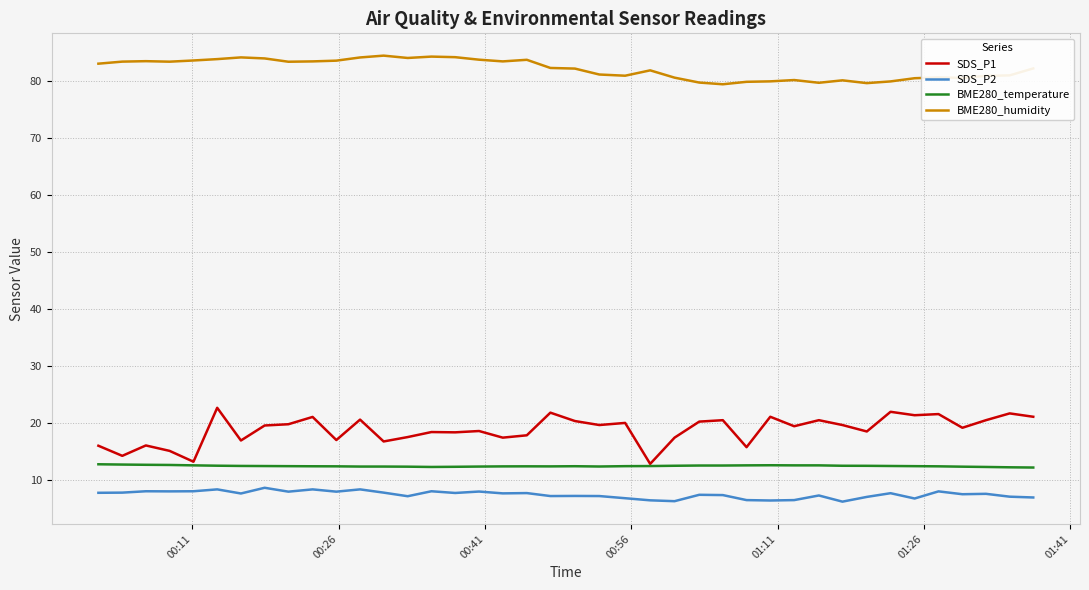

What is the highest value of the BME280_humidity series?

84.4